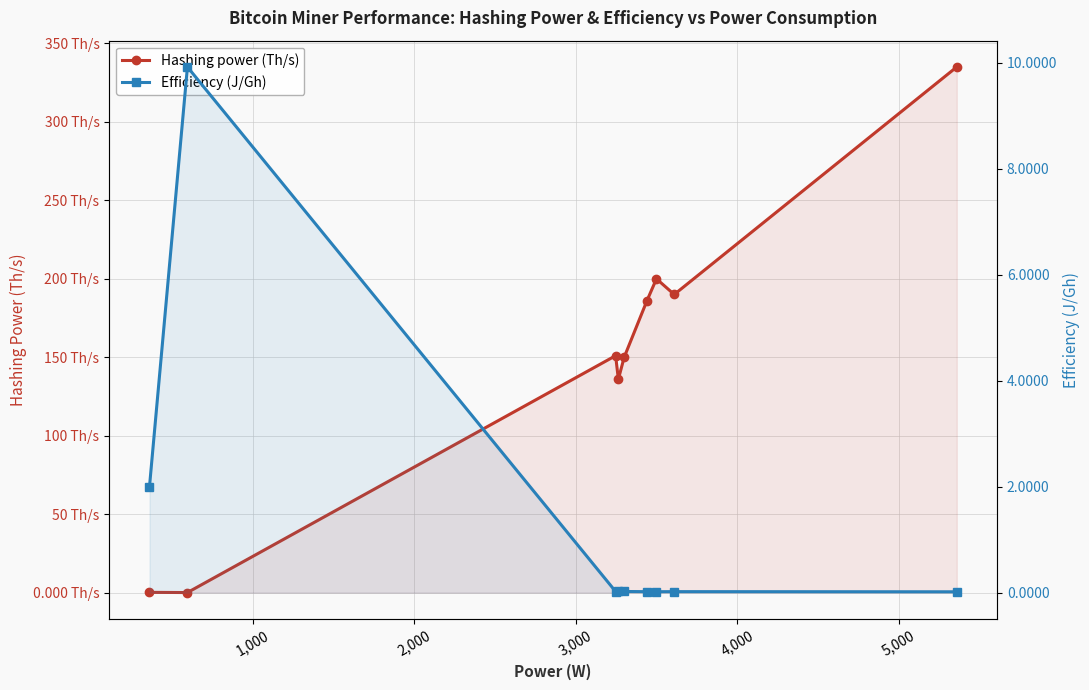

Rank the series by their average value, from lowest to highest.

Efficiency (J/Gh), Hashing power (Th/s)